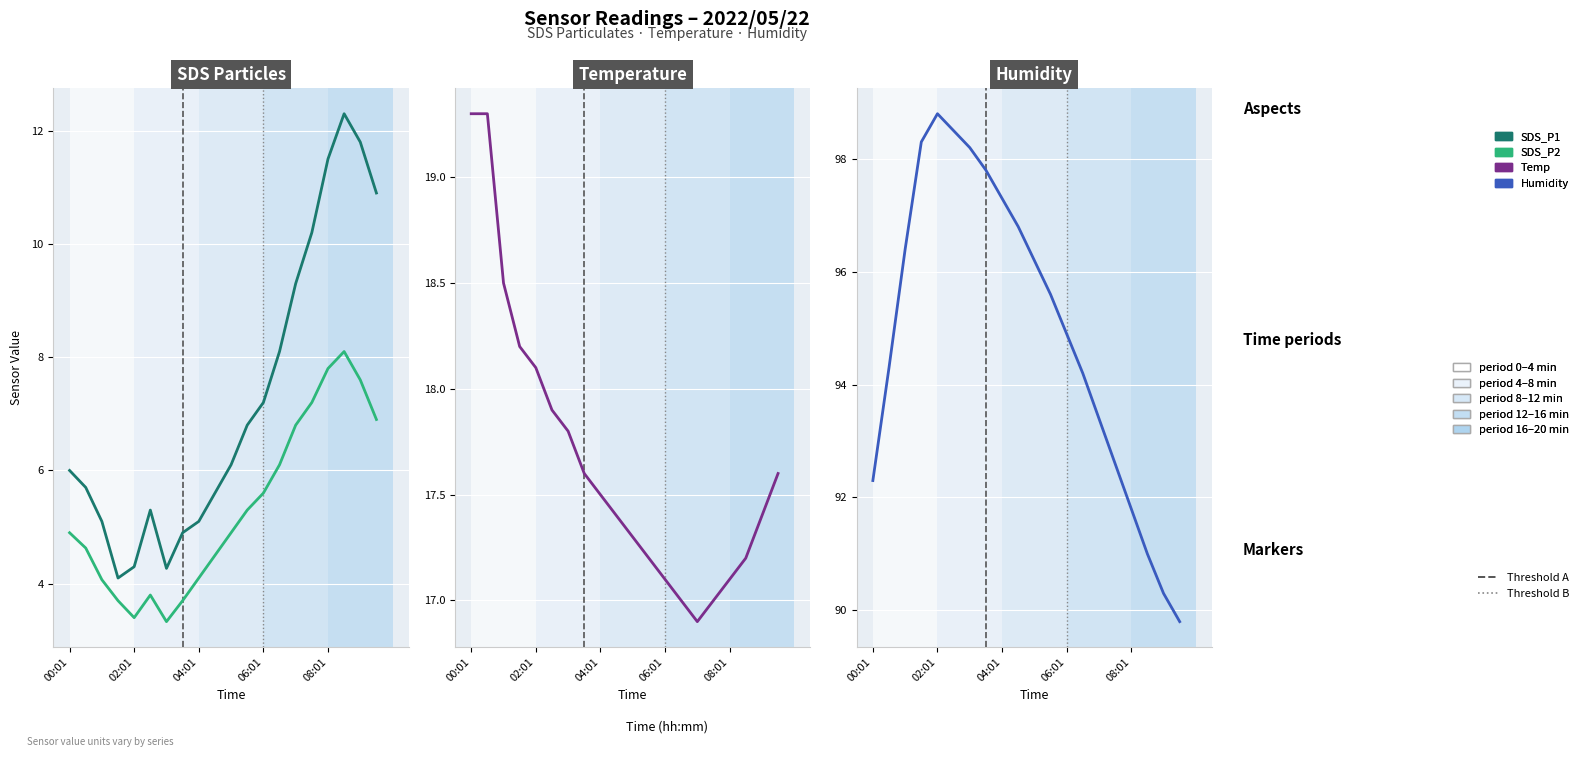

What position from the right is 13?

7